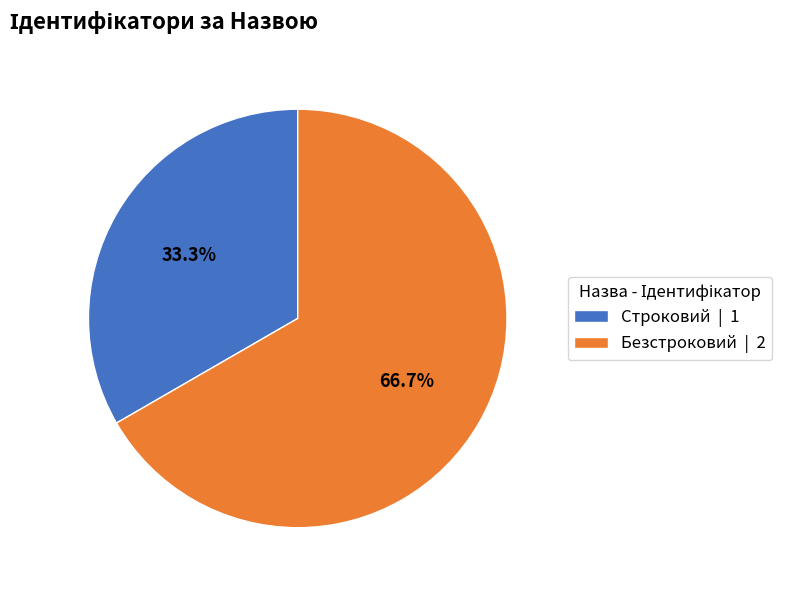

Rank the categories by value from highest to lowest.

Безстроковий, Строковий